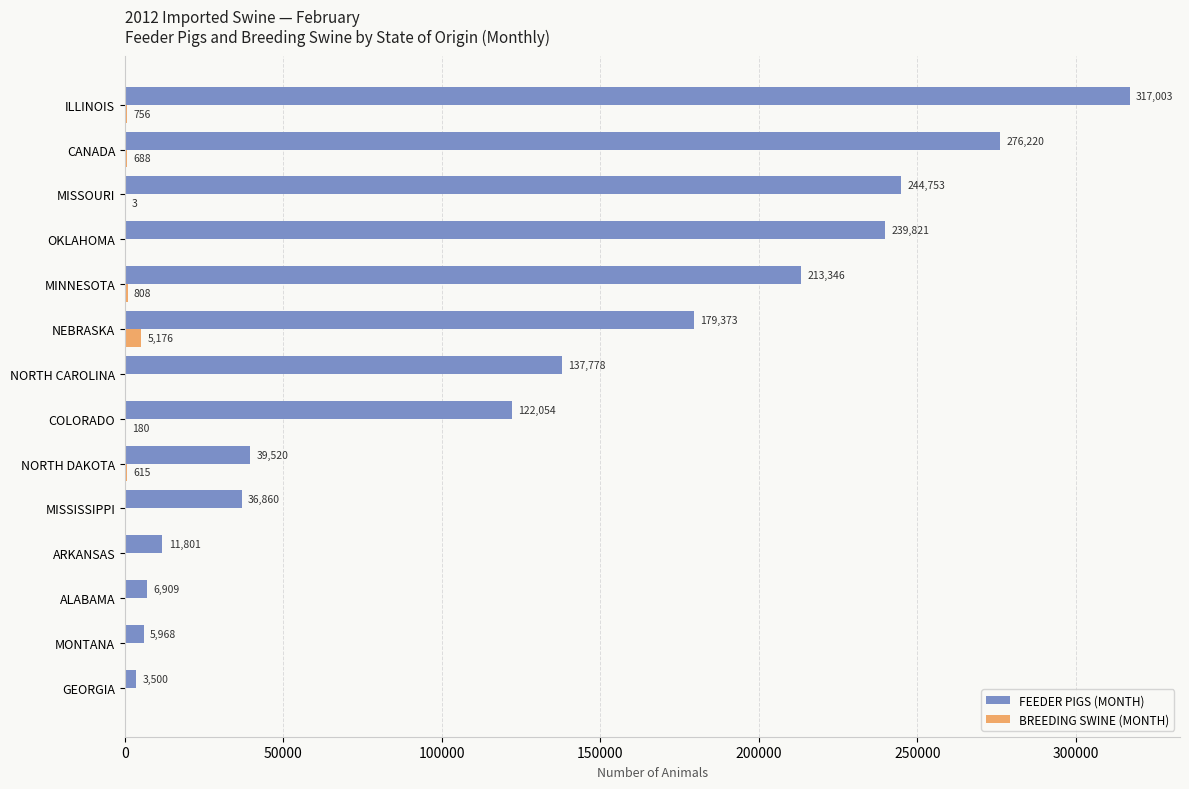

True or false: BREEDING SWINE (MONTH) has a value of 615 at NORTH DAKOTA.

True